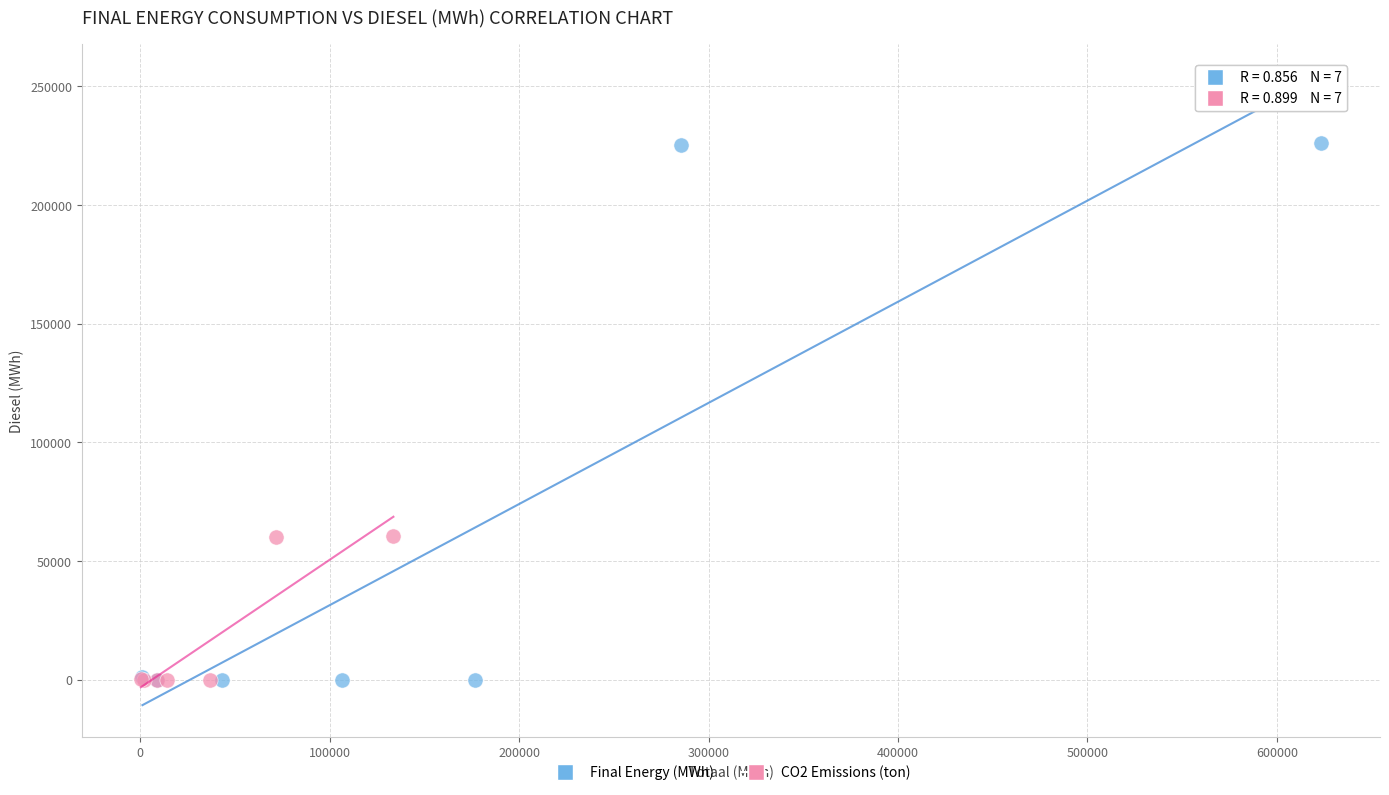

Which series reaches the maximum Y coordinate?

Final Energy (MWh)